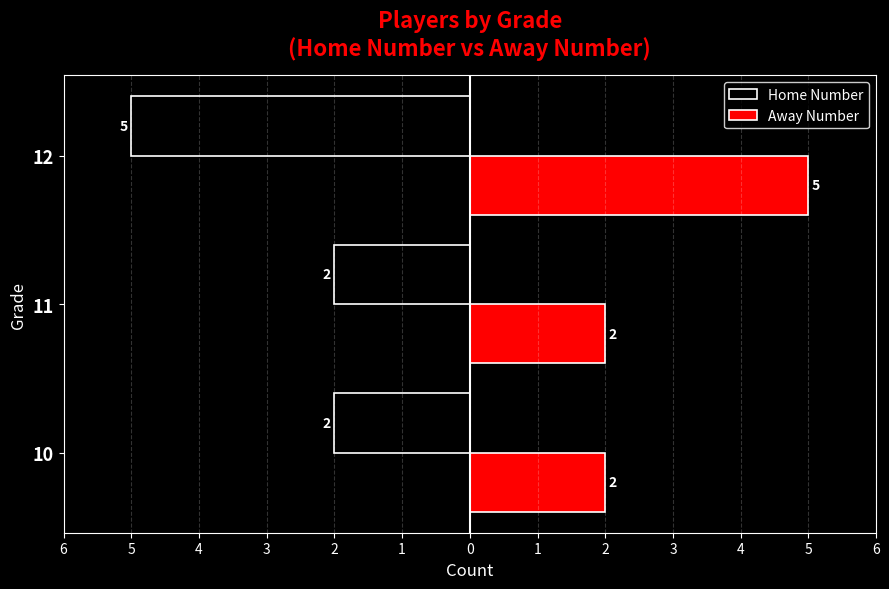

What are all the series names shown in the legend?

Home Number, Away Number